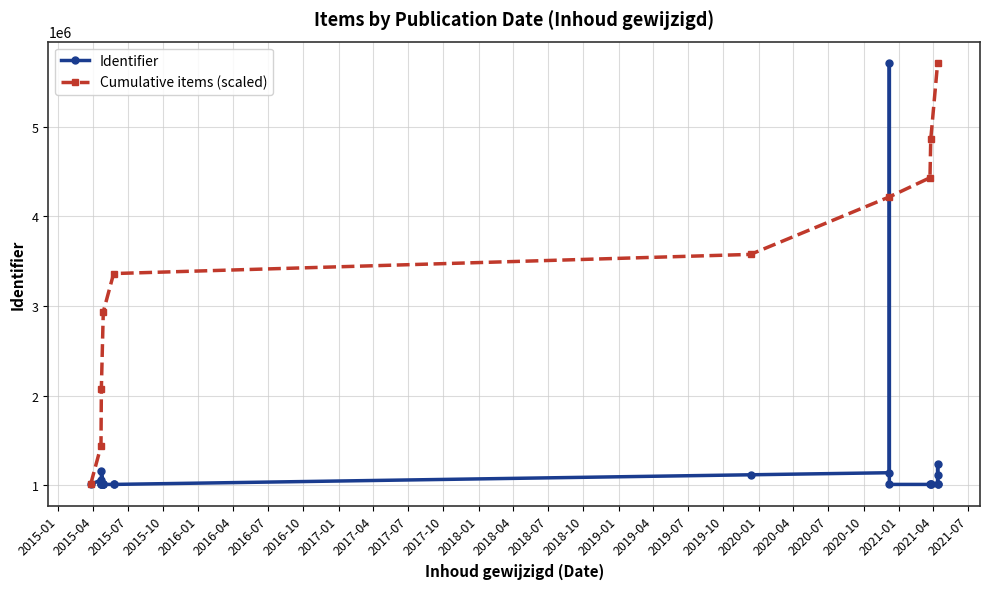

How many data points are above 1008552?

11